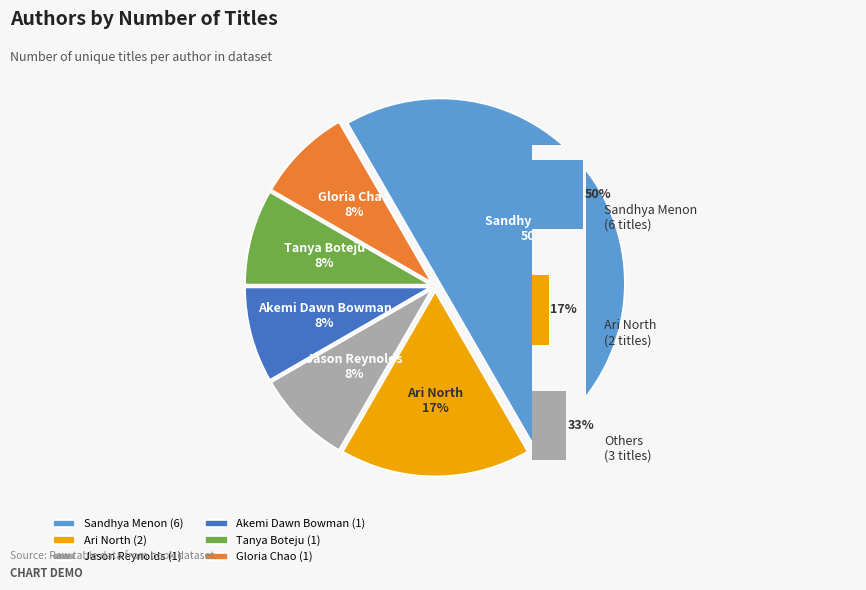

How many slices are in this pie chart?

6